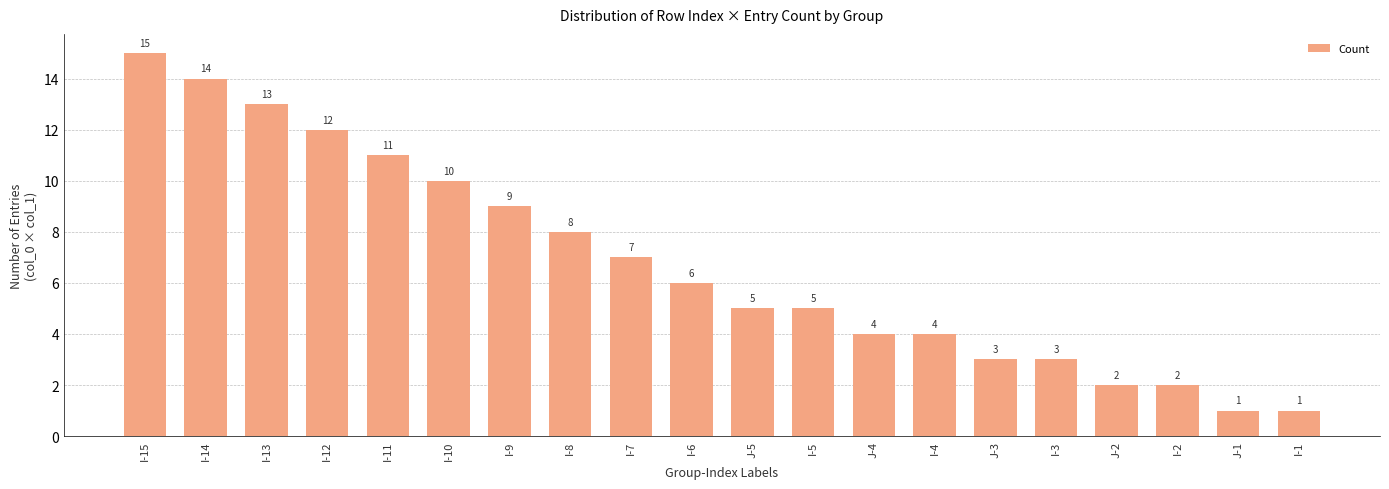

What is the ratio of the value at I-10 to the value at J-2?

5.0